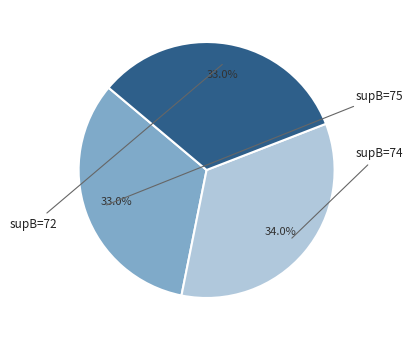

Is there any slice that represents more than half of the pie?

No